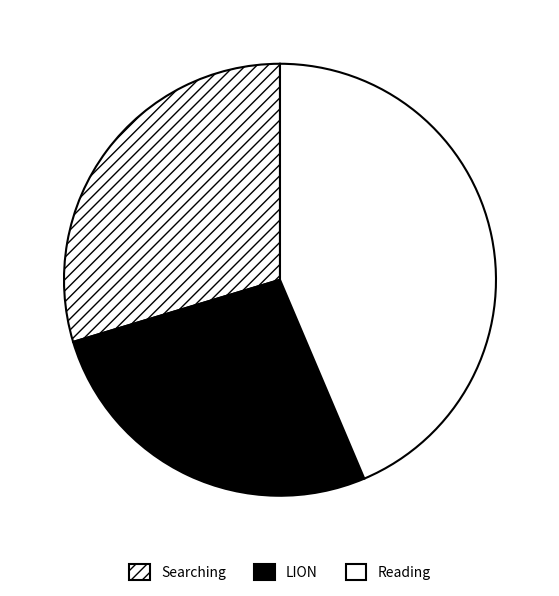

Count the number of slices in the pie.

3